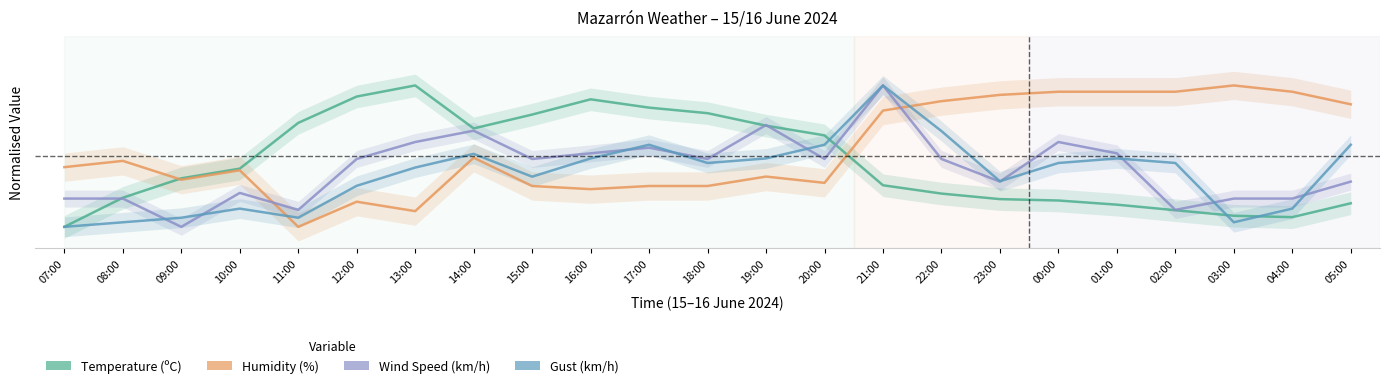

Which series has the largest range (max minus min)?

Temperature